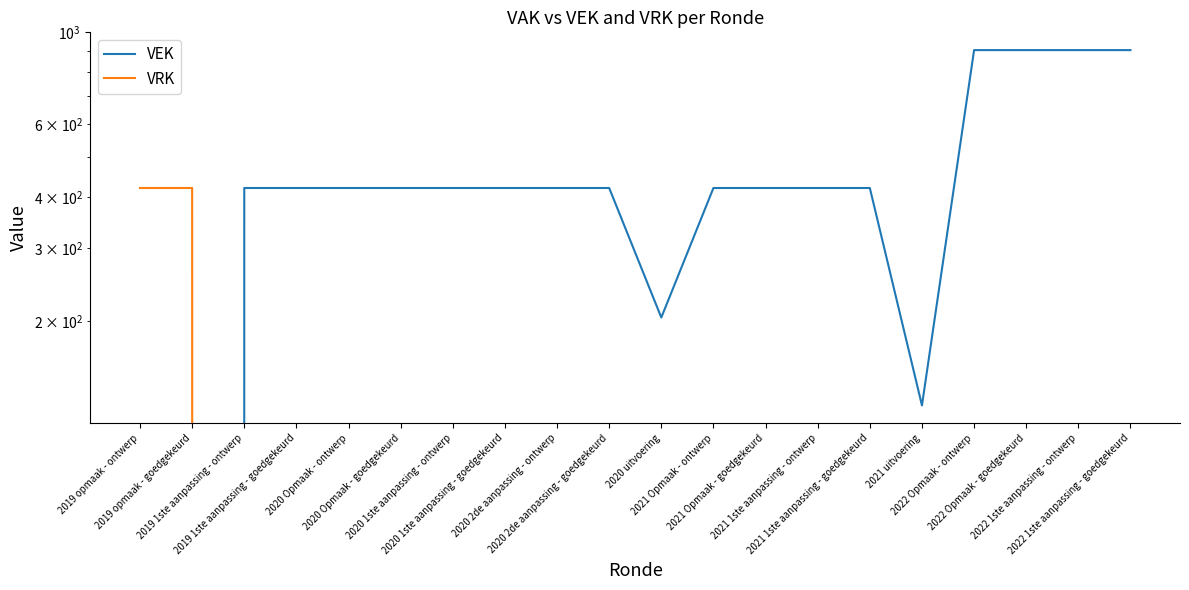

The value of VRK at 2020 2de aanpassing - goedgekeurd is 0. True or false?

True